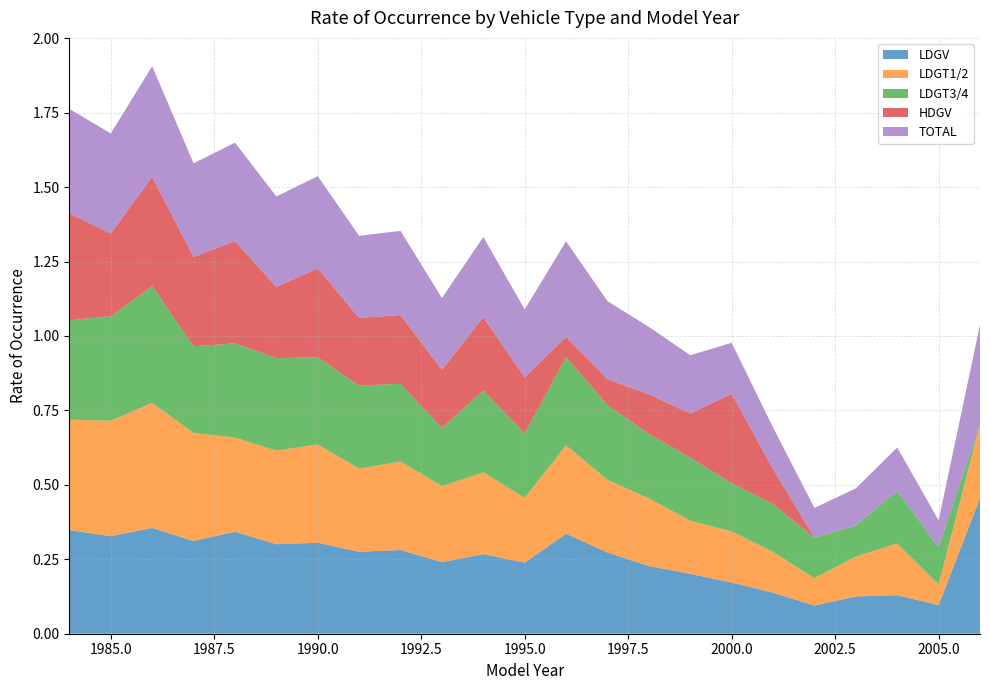

Reading left to right, what are all the values shown in this chart?

LDGV: 0.3	0.3	0.4	0.3	0.3	0.3	0.3	0.3	0.3	0.2	0.3	0.2	0.3	0.3	0.2	0.2	0.2	0.1	0.1	0.1	0.1	0.1	0.5
LDGT1/2: 0.4	0.4	0.4	0.4	0.3	0.3	0.3	0.3	0.3	0.3	0.3	0.2	0.3	0.2	0.2	0.2	0.2	0.1	0.1	0.1	0.2	0.1	0.2
LDGT3/4: 0.3	0.4	0.4	0.3	0.3	0.3	0.3	0.3	0.3	0.2	0.3	0.2	0.3	0.3	0.2	0.2	0.2	0.2	0.1	0.1	0.2	0.1	0.0
HDGV: 0.4	0.3	0.4	0.3	0.3	0.2	0.3	0.2	0.2	0.2	0.2	0.2	0.1	0.1	0.1	0.1	0.3	0.1	0.0	0.0	0.0	0.0	0.0
TOTAL: 0.4	0.3	0.4	0.3	0.3	0.3	0.3	0.3	0.3	0.2	0.3	0.2	0.3	0.3	0.2	0.2	0.2	0.1	0.1	0.1	0.1	0.1	0.3